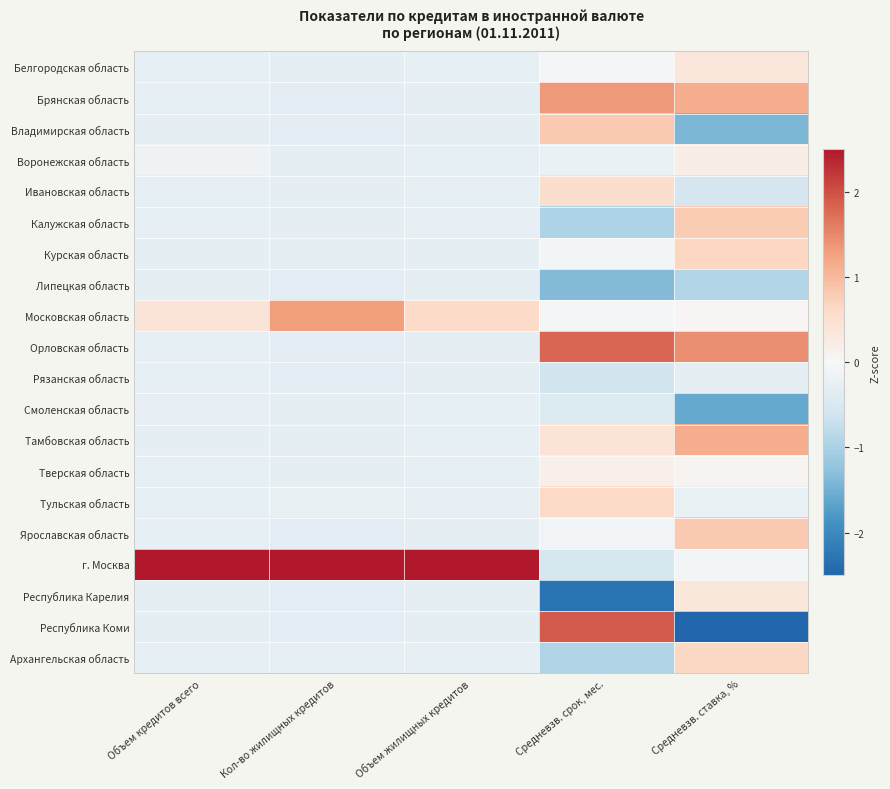

Which label corresponds to the smallest value in the chart?

Средневзв. ставка, %